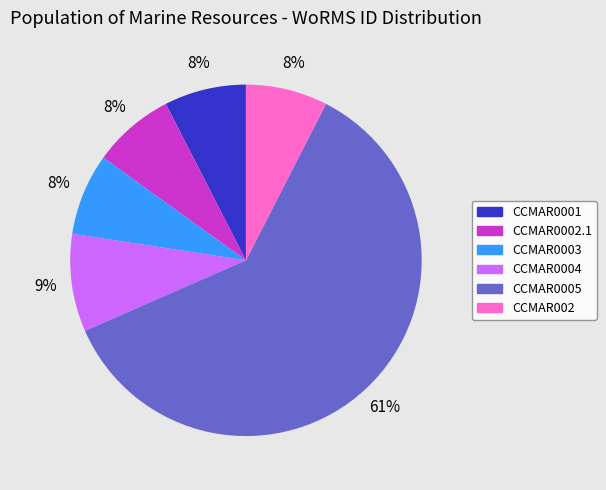

How many segments does this pie chart have?

6